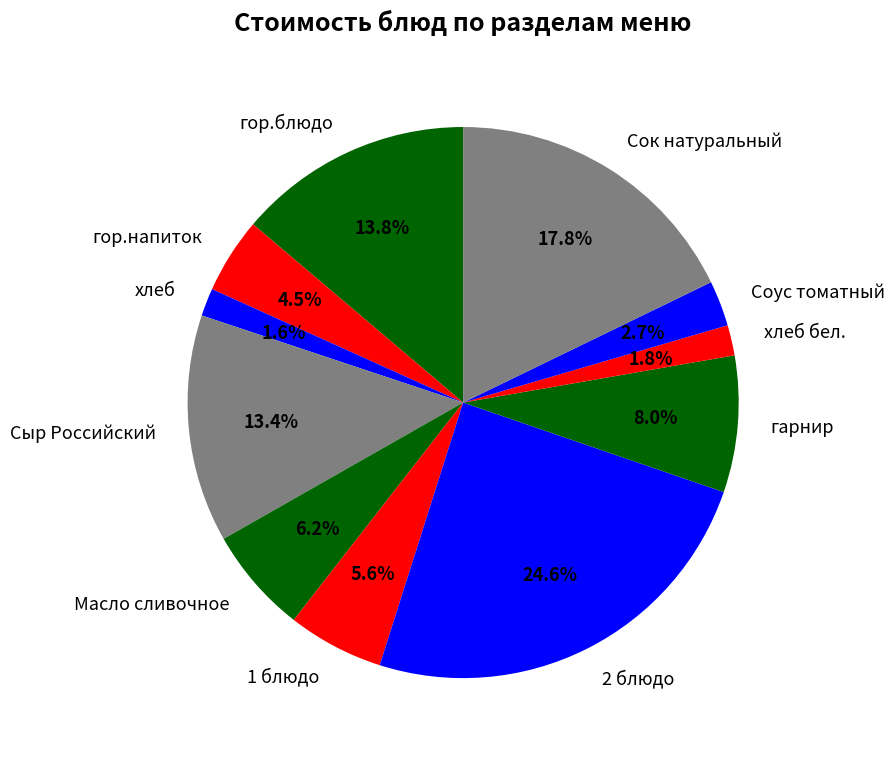

Is there any slice that represents more than half of the pie?

No